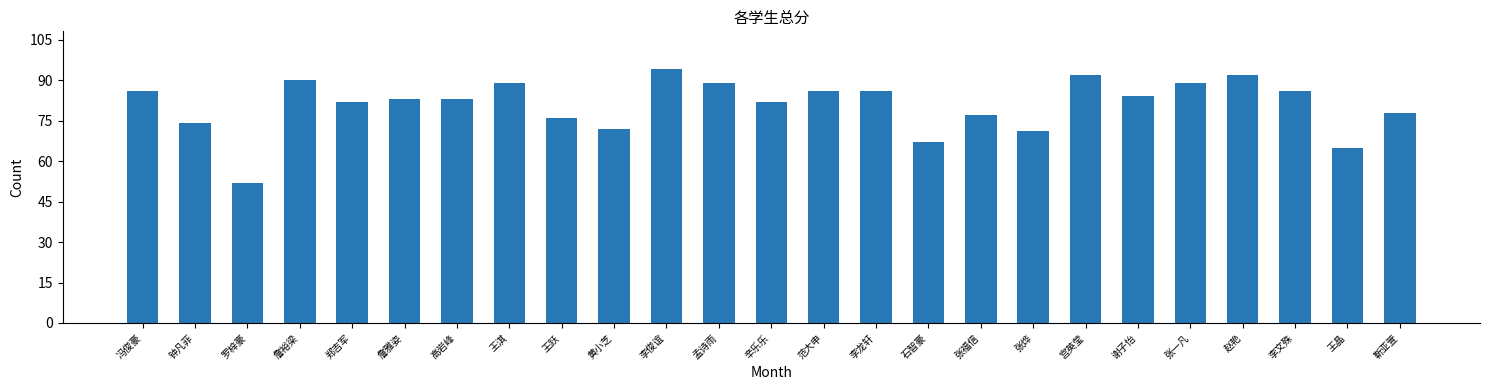

Approximately how many times larger is the value at 赵艳 compared to 李龙轩?

1.1